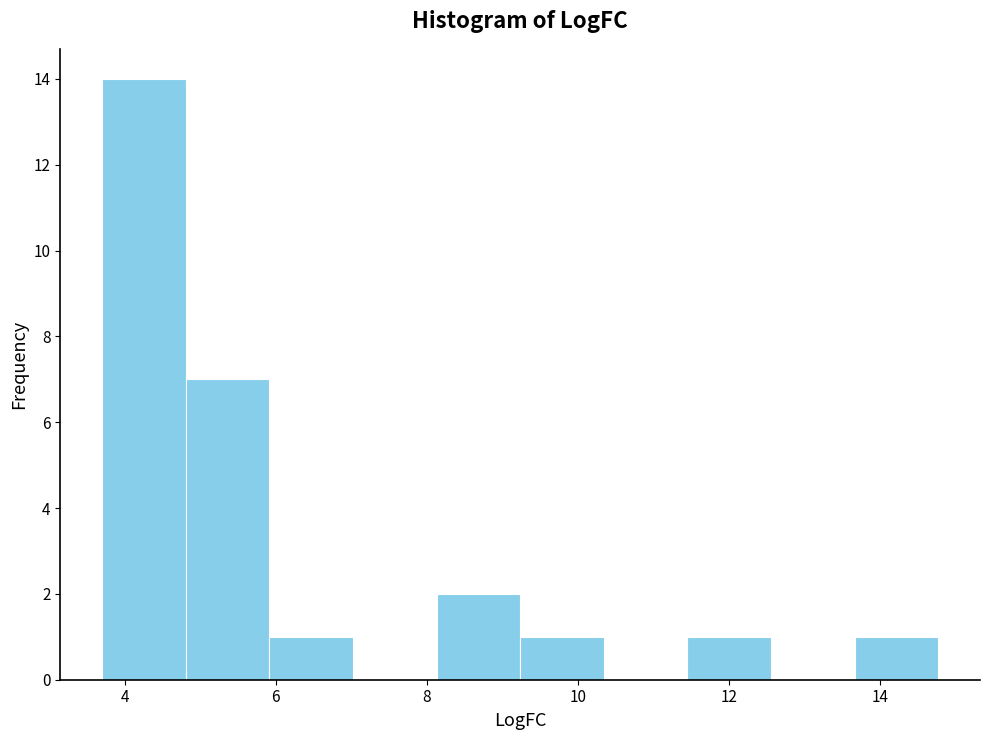

What is the height of the bar covering 11.4 to 12.6 on the x-axis? Neither the bar edges nor the heights are printed on the chart, so give them approximately, as read against the axes.

1